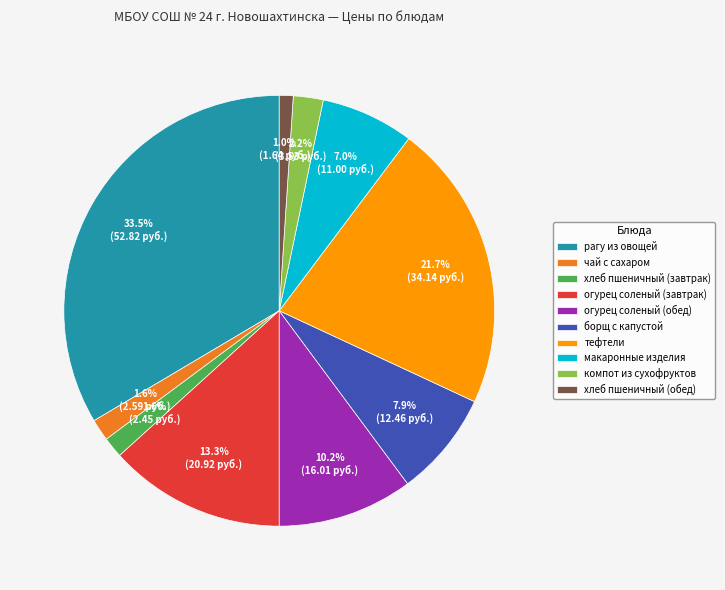

Between огурец соленый (обед) and чай с сахаром, which is larger?

огурец соленый (обед)